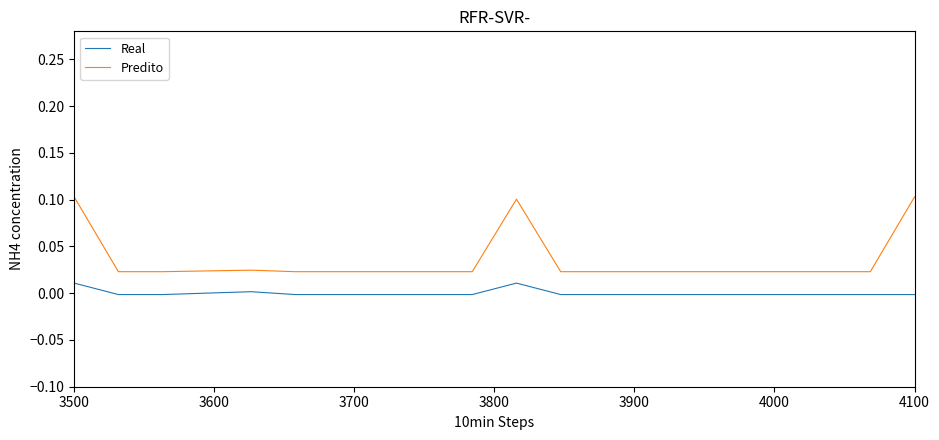

What are all the series names shown in the legend?

Real, Predito